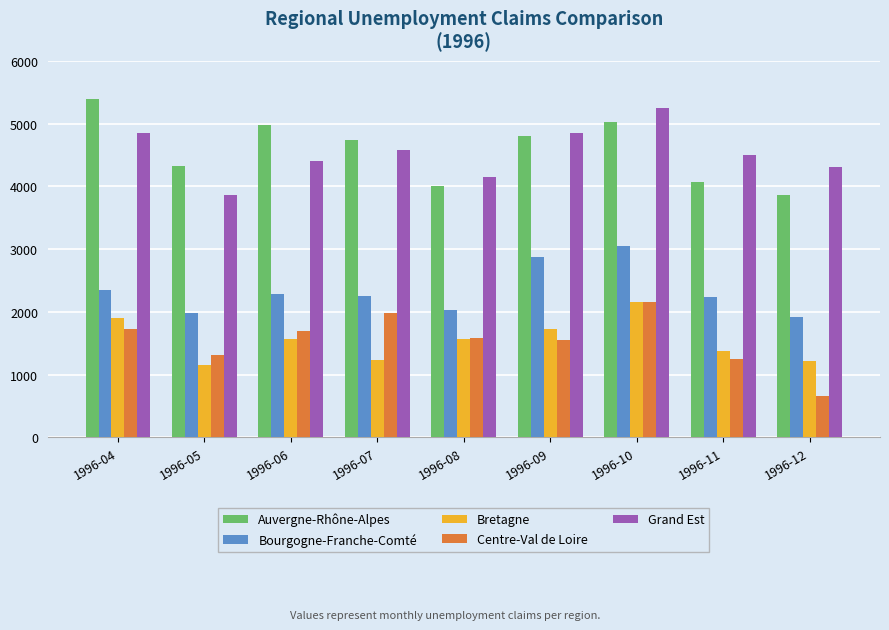

Which label corresponds to the smallest value in the chart?

1996-12